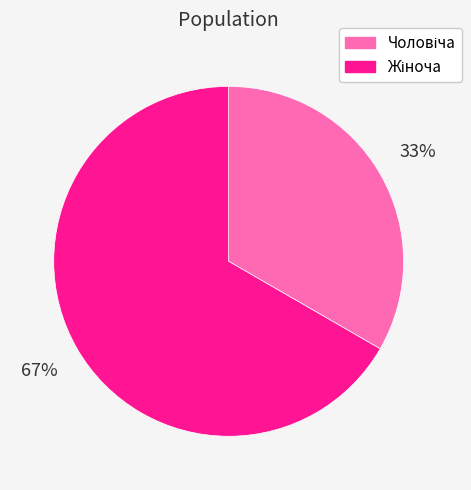

Is there any slice that represents more than half of the pie?

Yes